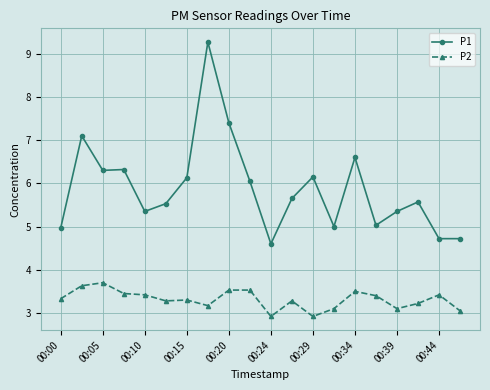

At how many categories does at least one series exceed 7?

3